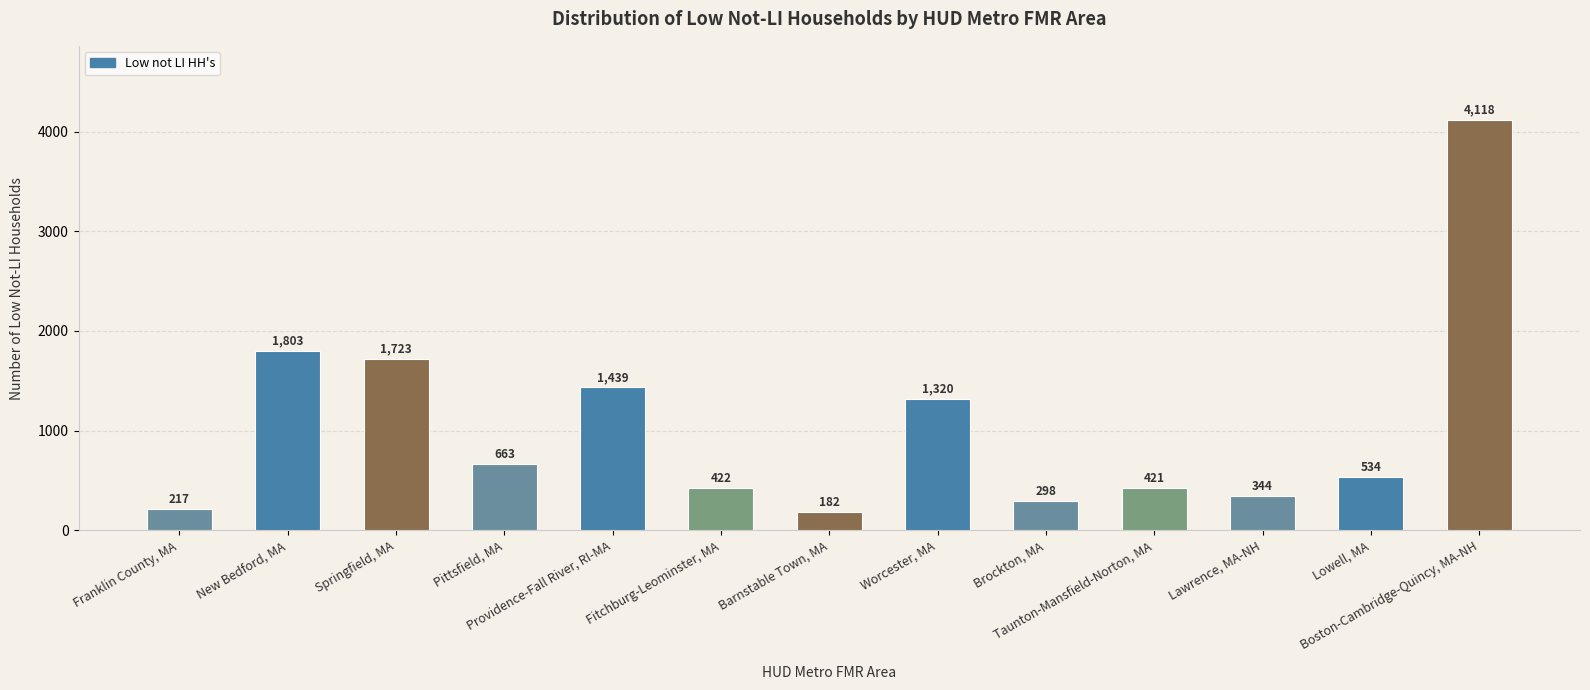

Which label corresponds to the largest value in the chart?

Boston-Cambridge-Quincy, MA-NH